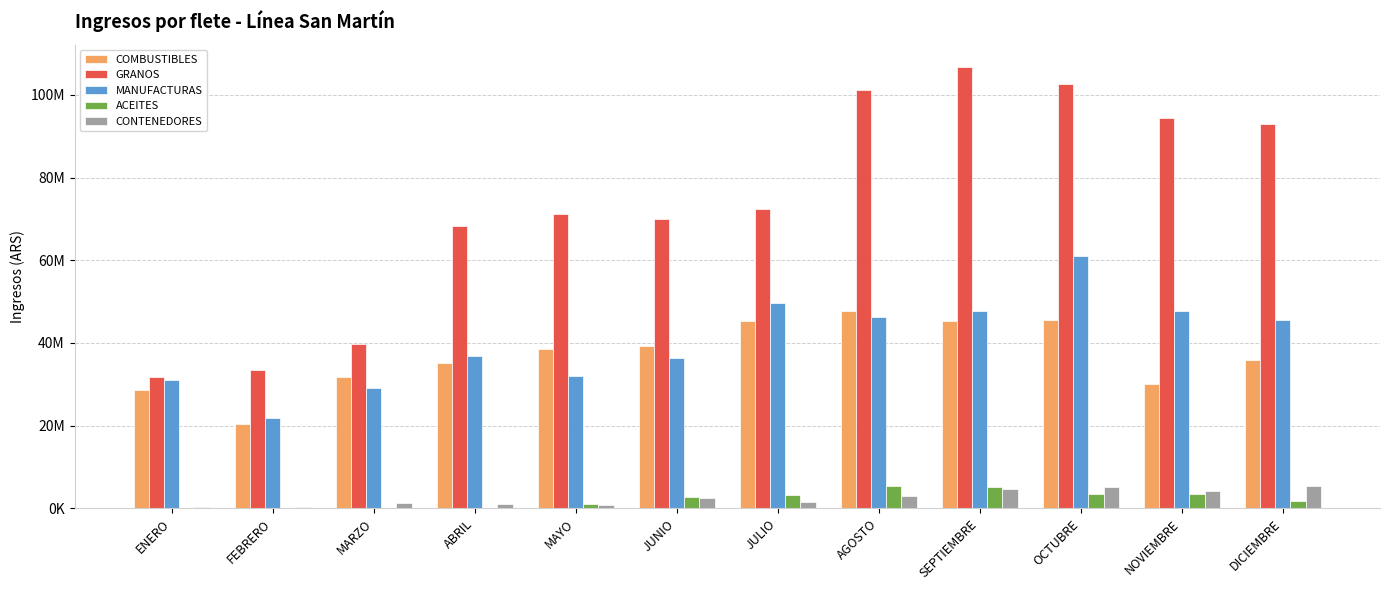

Reading left to right, extract all data points from this chart.

COMBUSTIBLES: ENERO=28597184	FEBRERO=20394969	MARZO=31691891	ABRIL=35074793	MAYO=38417633	JUNIO=39140954	JULIO=45344767	AGOSTO=47701328	SEPTIEMBRE=45370039	OCTUBRE=45538306	NOVIEMBRE=30072552	DICIEMBRE=35771099
GRANOS: ENERO=31660800	FEBRERO=33337059	MARZO=39624162	ABRIL=68308192	MAYO=71156701	JUNIO=70058830	JULIO=72506078	AGOSTO=101184525	SEPTIEMBRE=106806358	OCTUBRE=102707831	NOVIEMBRE=94367516	DICIEMBRE=92985526
MANUFACTURAS: ENERO=31057246	FEBRERO=21918154	MARZO=29098302	ABRIL=36840991	MAYO=32036015	JUNIO=36449504	JULIO=49665634	AGOSTO=46143349	SEPTIEMBRE=47623268	OCTUBRE=60929464	NOVIEMBRE=47596760	DICIEMBRE=45533483
ACEITES: ENERO=0	FEBRERO=0	MARZO=0	ABRIL=12101	MAYO=990027	JUNIO=2611674	JULIO=3083954	AGOSTO=5291852	SEPTIEMBRE=5245204	OCTUBRE=3405215	NOVIEMBRE=3343702	DICIEMBRE=1762869
CONTENEDORES: ENERO=292524	FEBRERO=278142	MARZO=1151394	ABRIL=918578	MAYO=881260	JUNIO=2527850	JULIO=1577354	AGOSTO=2853256	SEPTIEMBRE=4549328	OCTUBRE=5040368	NOVIEMBRE=4229043	DICIEMBRE=5469929